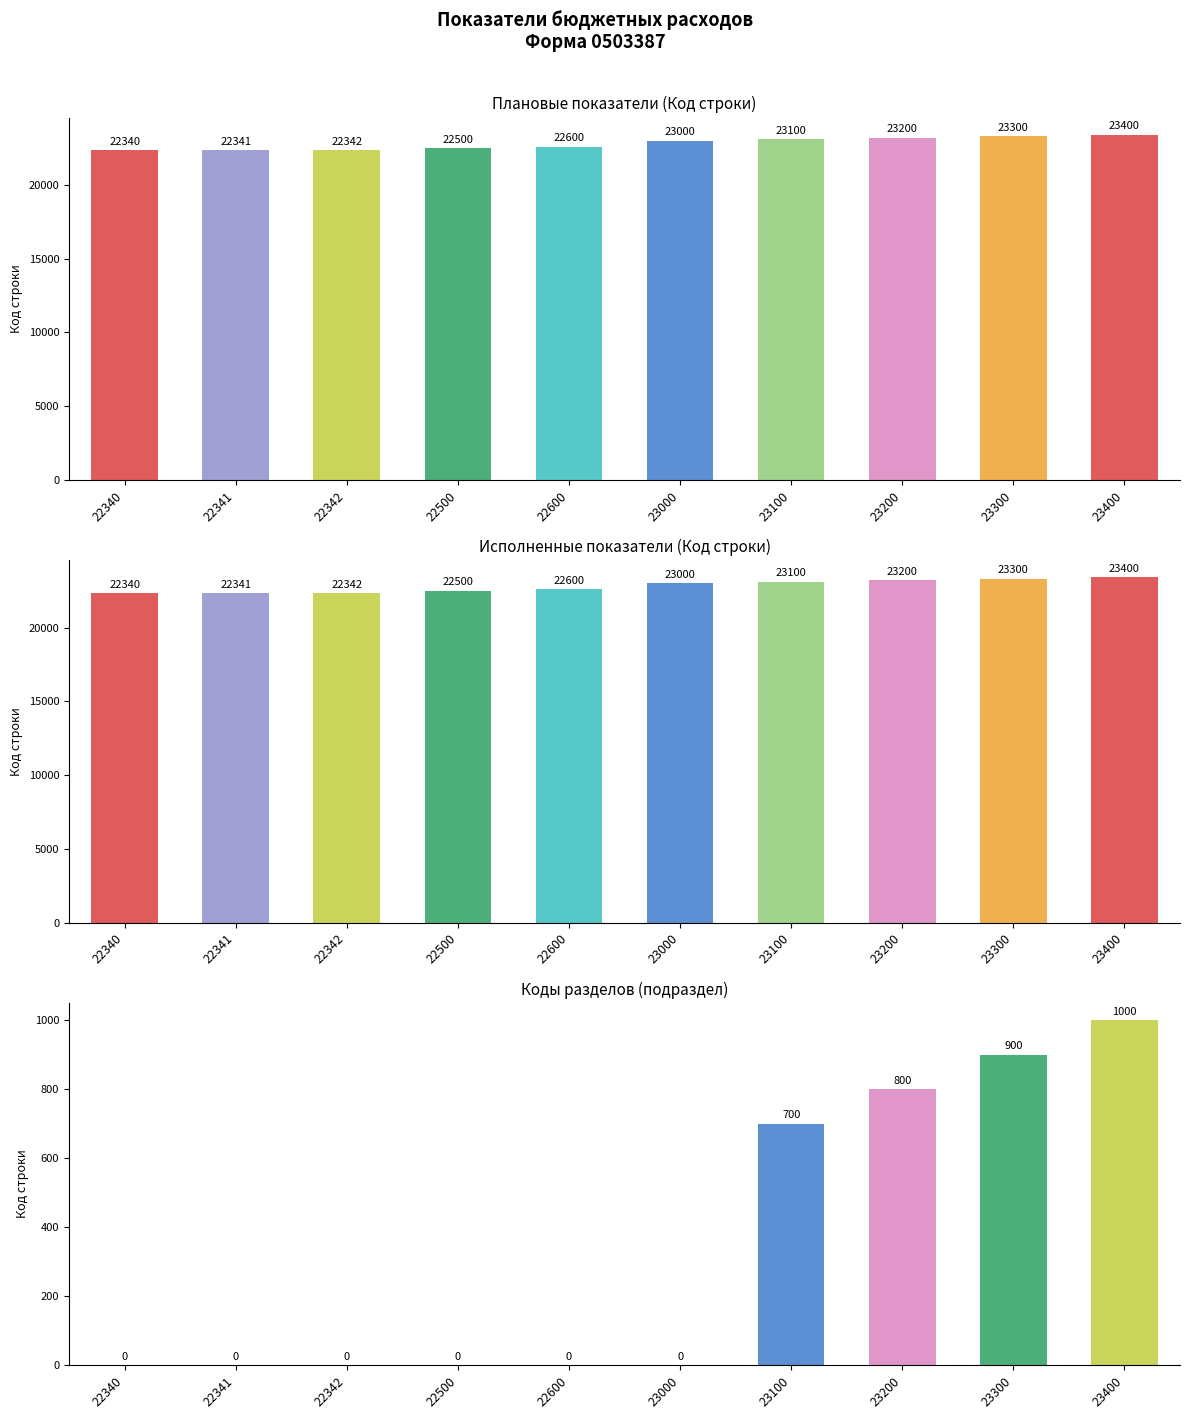

Count the number of data series in this chart.

3